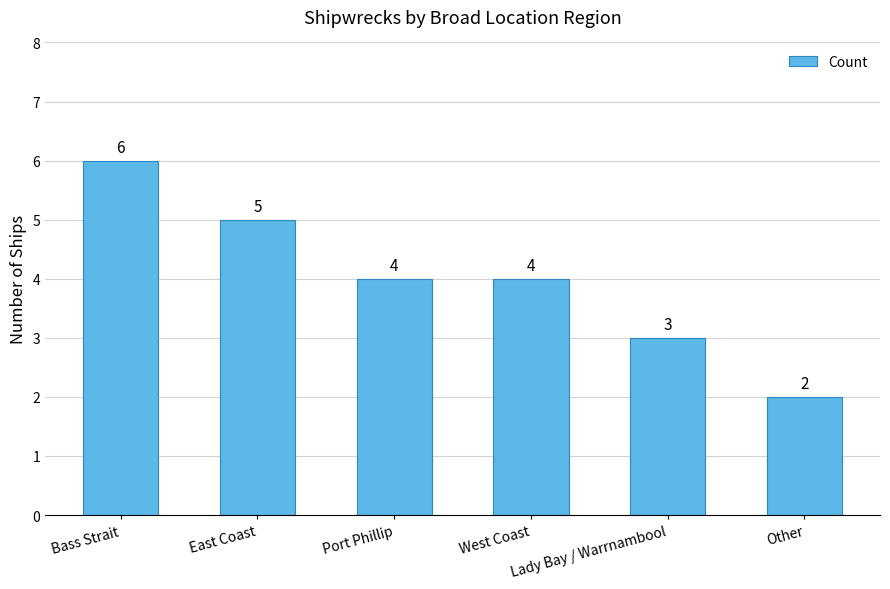

What position from the left is West Coast?

4